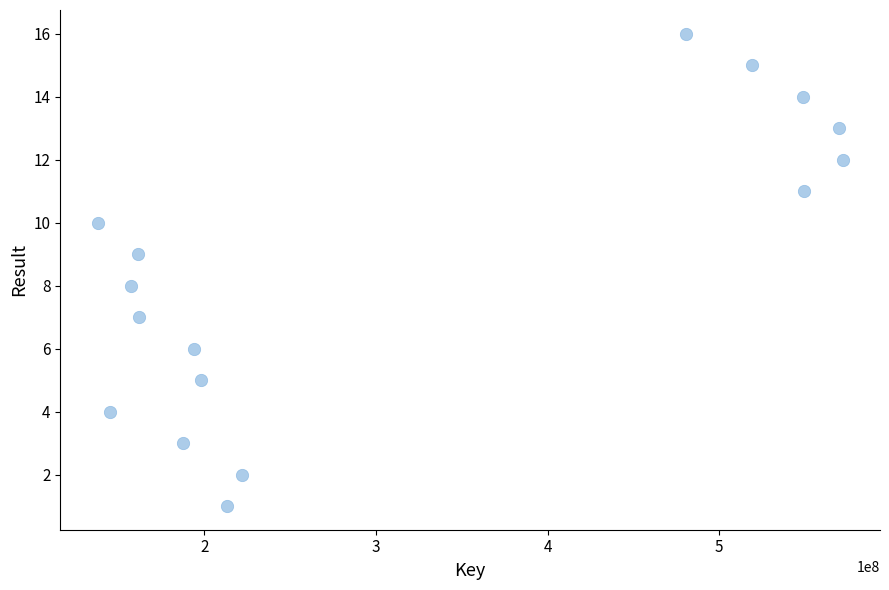

What is the range of Y values (max minus min)?

15